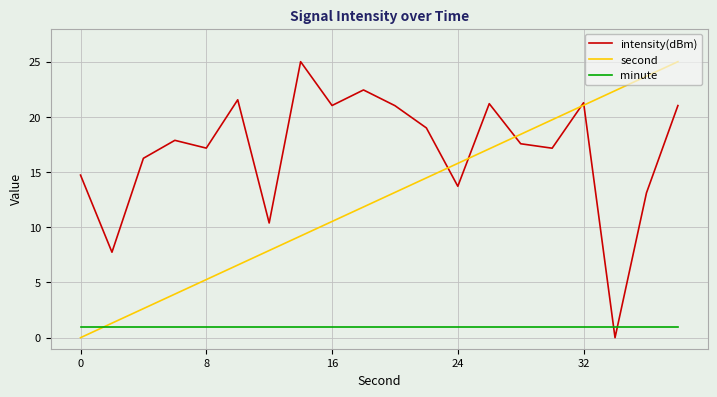

True or false: minute and intensity(dBm) intersect in this chart.

True